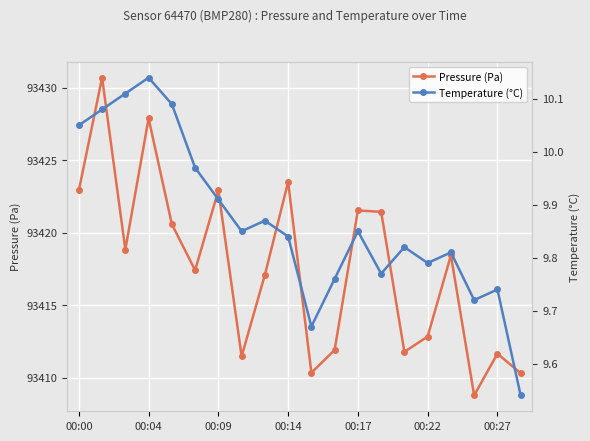

In Pressure (Pa), how many points are higher than both neighbors (excluding endpoints)?

7